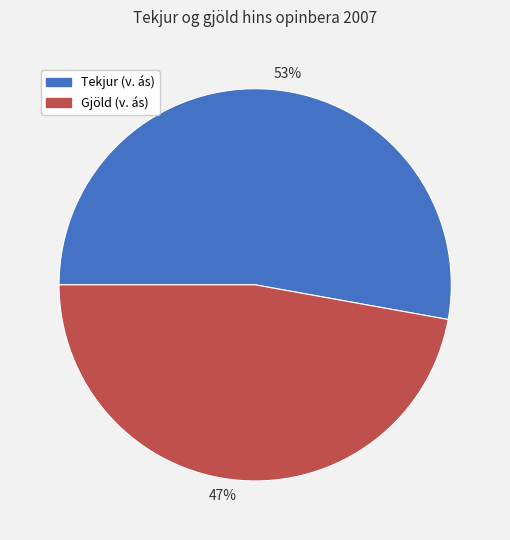

Do 47% and 53% together represent more than half of the pie?

Yes